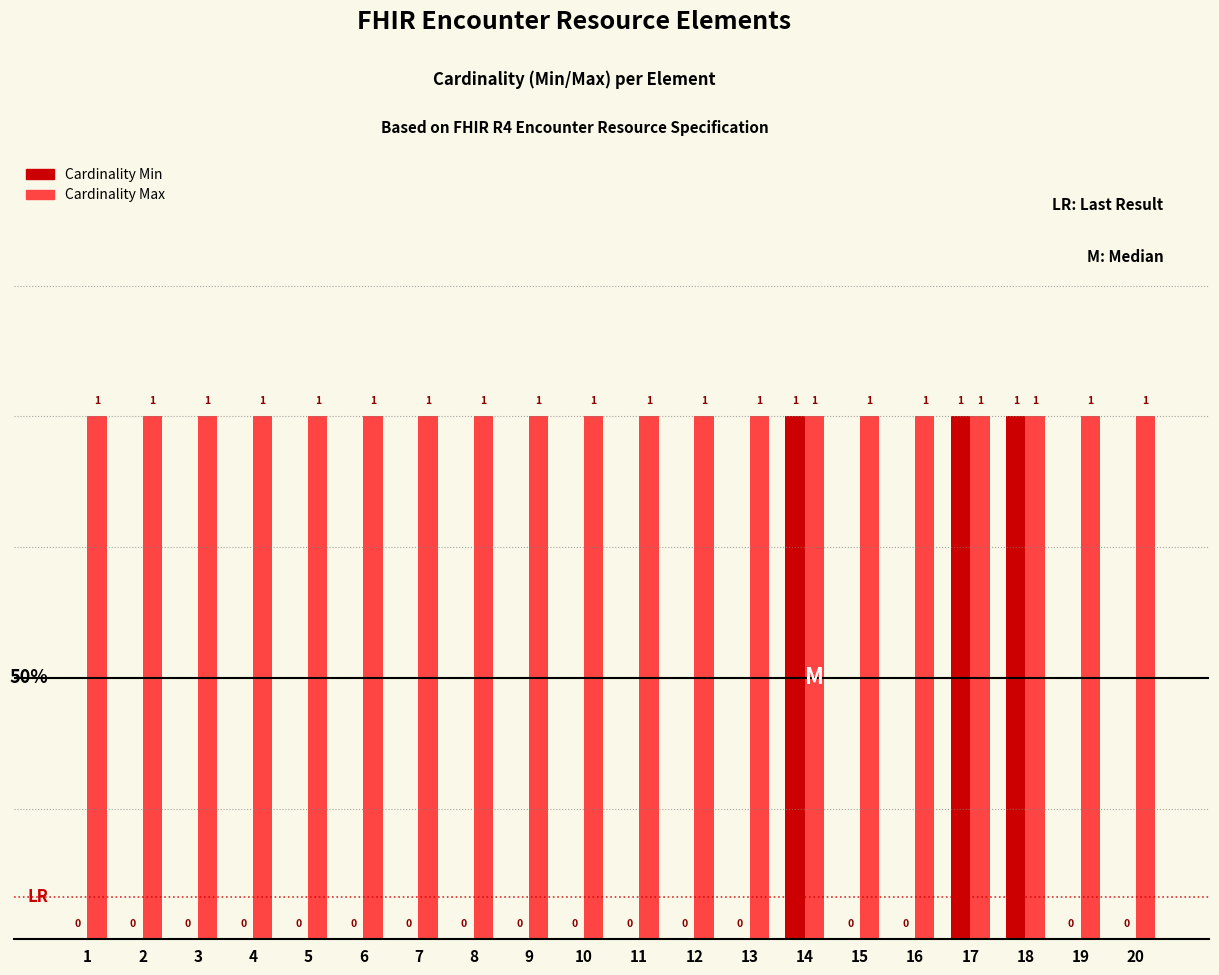

How many Cardinality Min values are between 0 and 1?

20